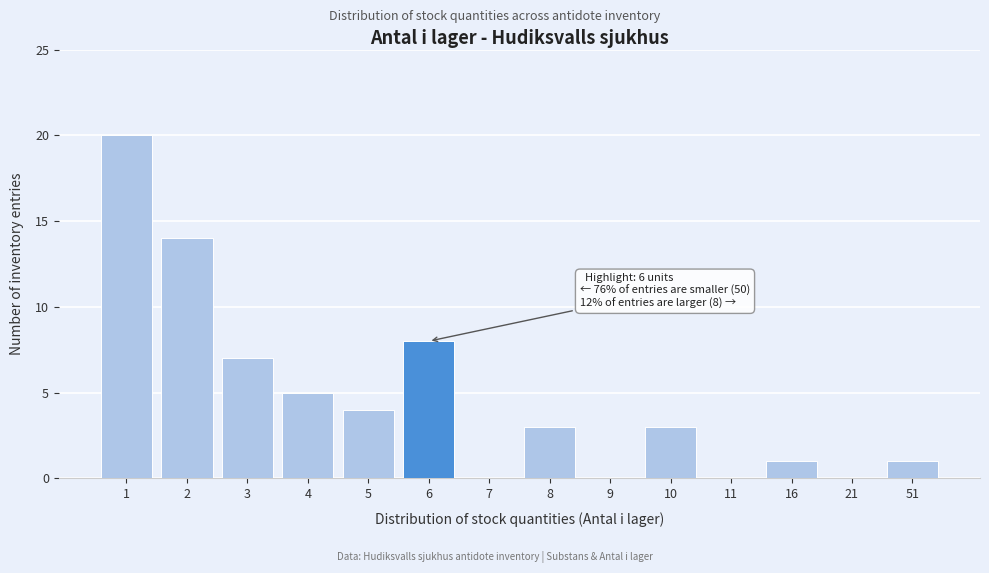

Reading left to right, extract all data points from this chart.

1=20	2=14	3=7	4=5	5=4	6=8	7=0	8=3	9=0	10=3	11=0	16=1	21=0	51=1